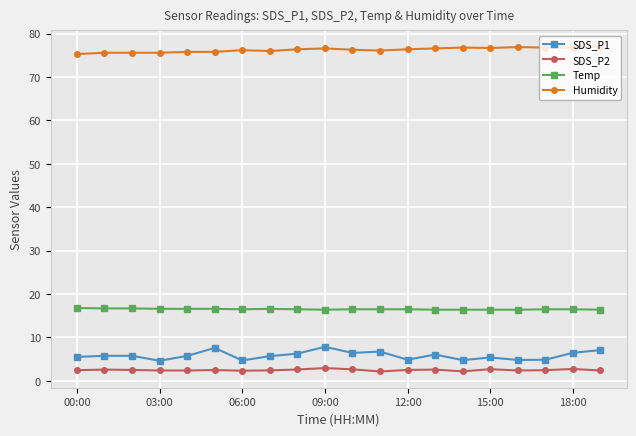

What is the greatest value displayed?

77.0